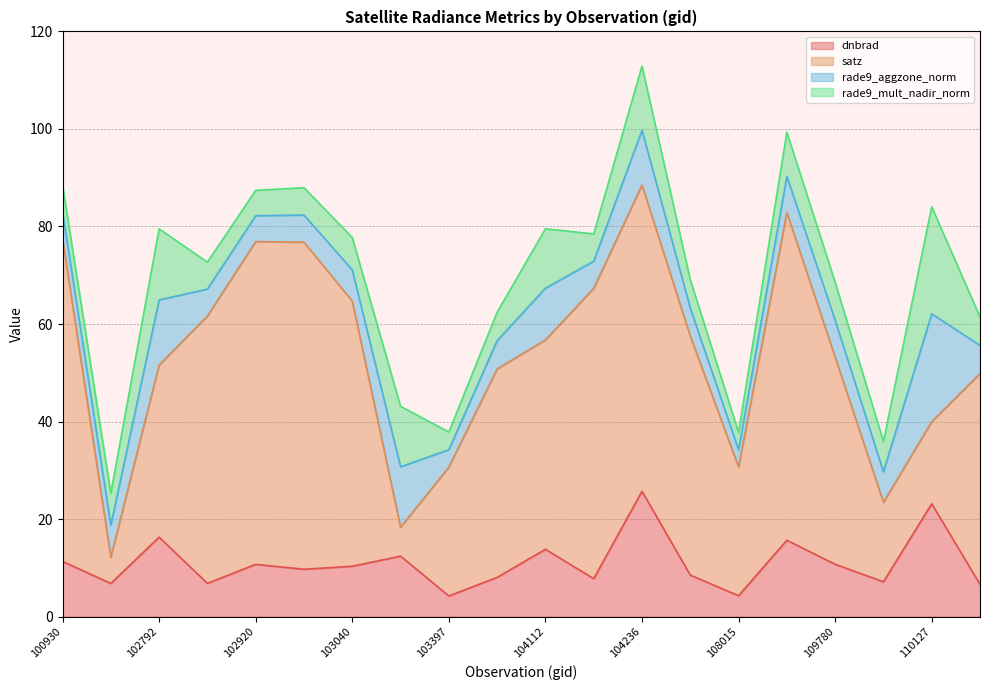

Rank the series by their maximum value, from lowest to highest.

rade9_mult_nadir_norm, rade9_aggzone_norm, dnbrad, satz